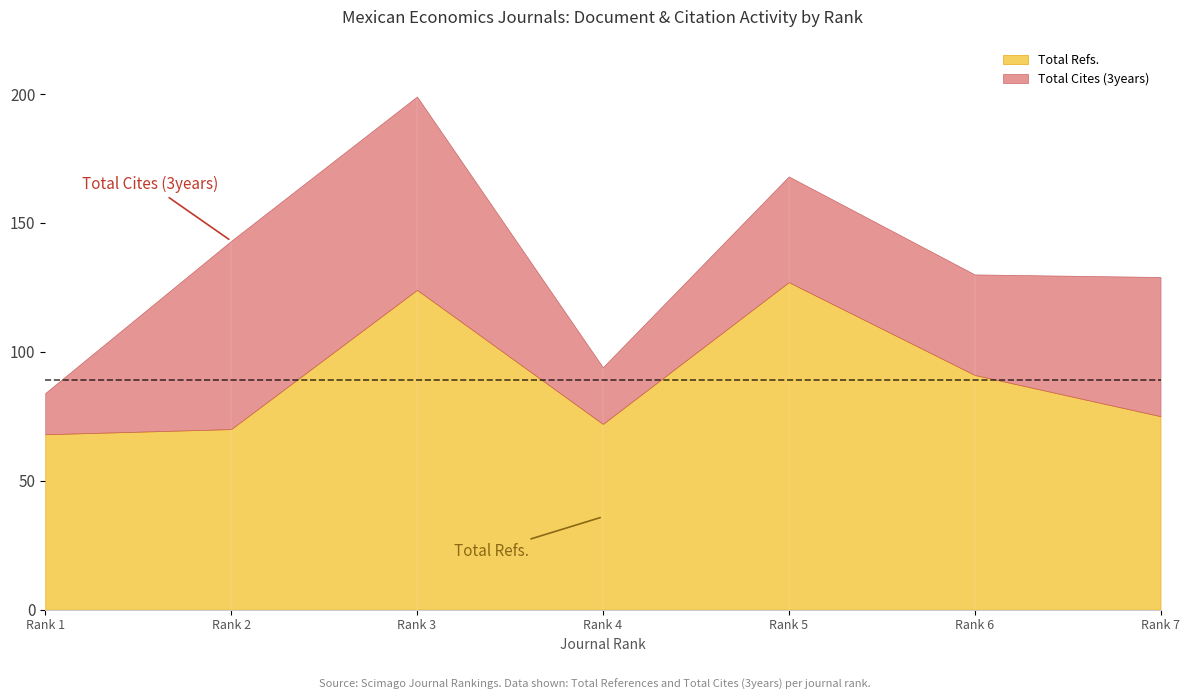

Reading left to right, transcribe the values for Total Refs..

Rank 1=68	Rank 2=70	Rank 3=124	Rank 4=72	Rank 5=127	Rank 6=91	Rank 7=75